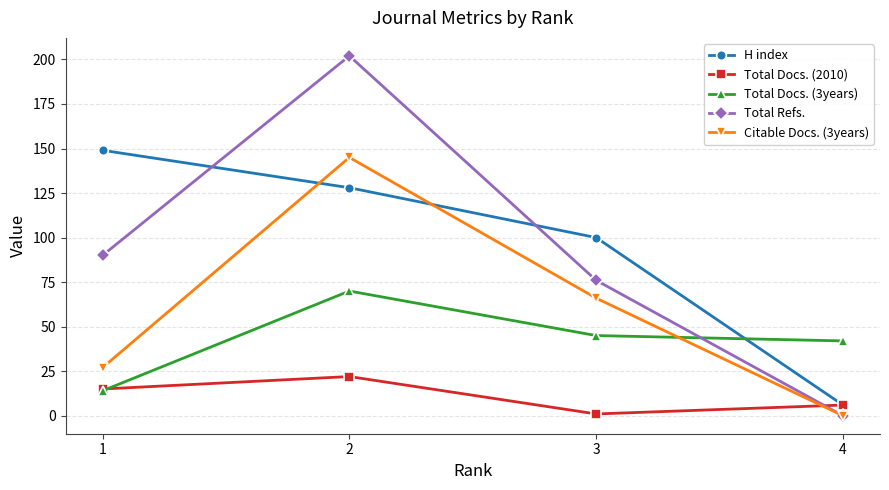

True or false: Total Refs. and Total Docs. (3years) cross at least once.

True